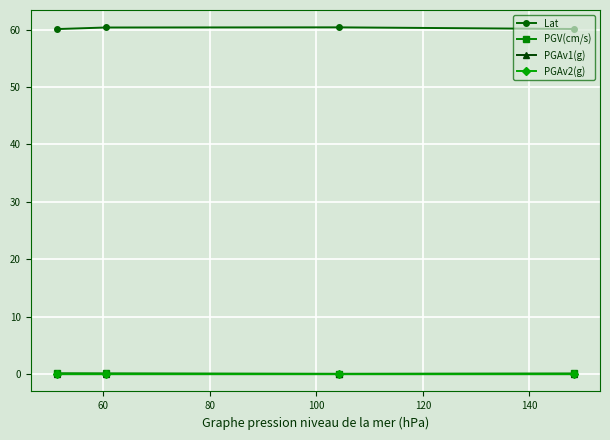

Does the chart have visible grid lines?

Yes